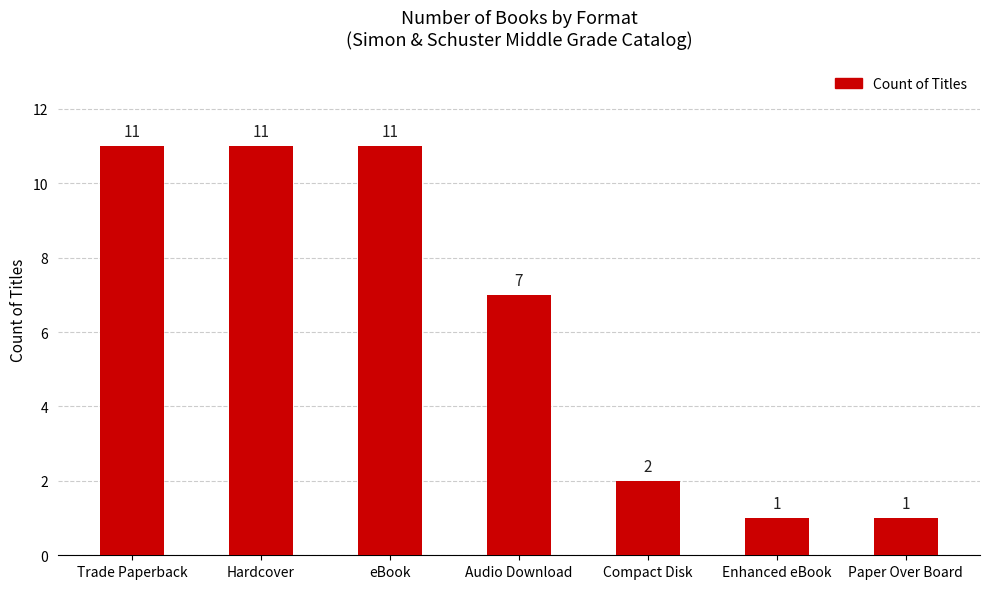

Reading right to left, transcribe all the data shown in this chart.

Paper Over Board=1	Enhanced eBook=1	Compact Disk=2	Audio Download=7	eBook=11	Hardcover=11	Trade Paperback=11